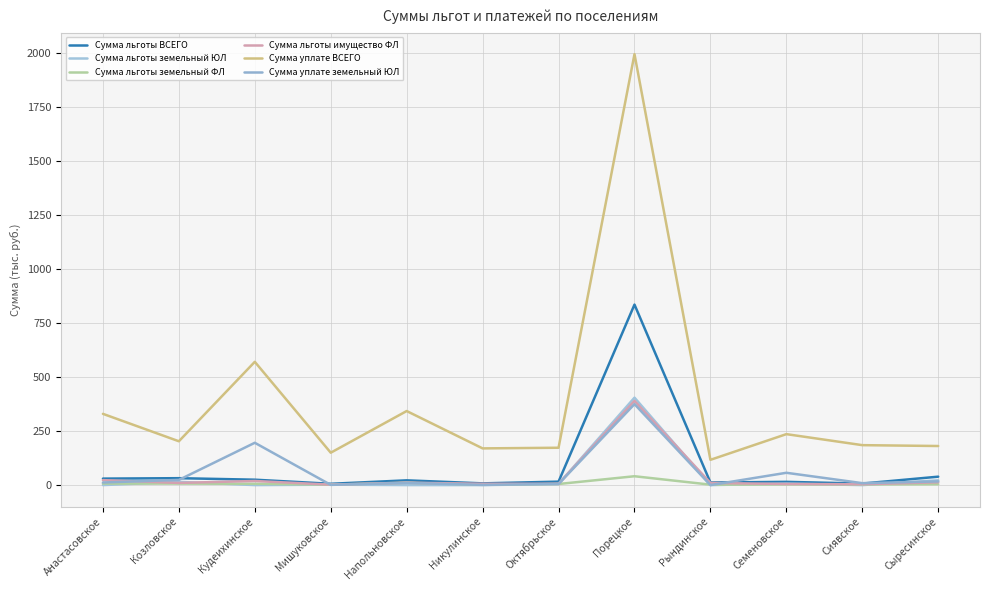

Reading right to left, extract all data points from this chart.

Сумма льготы ВСЕГО: Сыресинское=39	Сиявское=7	Семеновское=15	Рындинское=12	Порецкое=836	Октябрьское=16	Никулинское=8	Напольновское=22	Мишуковское=6	Кудеихинское=25	Козловское=32	Анастасовское=30
Сумма льготы земельный ЮЛ: Сыресинское=22	Сиявское=0	Семеновское=7	Рындинское=0	Порецкое=405	Октябрьское=5	Никулинское=0	Напольновское=0	Мишуковское=2	Кудеихинское=0	Козловское=15	Анастасовское=0
Сумма льготы земельный ФЛ: Сыресинское=4	Сиявское=3	Семеновское=3	Рындинское=2	Порецкое=41	Октябрьское=5	Никулинское=2	Напольновское=11	Мишуковское=2	Кудеихинское=6	Козловское=7	Анастасовское=7
Сумма льготы имущество ФЛ: Сыресинское=13	Сиявское=4	Семеновское=5	Рындинское=10	Порецкое=390	Октябрьское=6	Никулинское=6	Напольновское=11	Мишуковское=2	Кудеихинское=19	Козловское=10	Анастасовское=23
Сумма уплате ВСЕГО: Сыресинское=181	Сиявское=185	Семеновское=236	Рындинское=117	Порецкое=1996	Октябрьское=173	Никулинское=170	Напольновское=343	Мишуковское=150	Кудеихинское=571	Козловское=203	Анастасовское=330
Сумма уплате земельный ЮЛ: Сыресинское=17	Сиявское=9	Семеновское=57	Рындинское=0	Порецкое=375	Октябрьское=5	Никулинское=1	Напольновское=10	Мишуковское=1	Кудеихинское=196	Козловское=24	Анастасовское=12